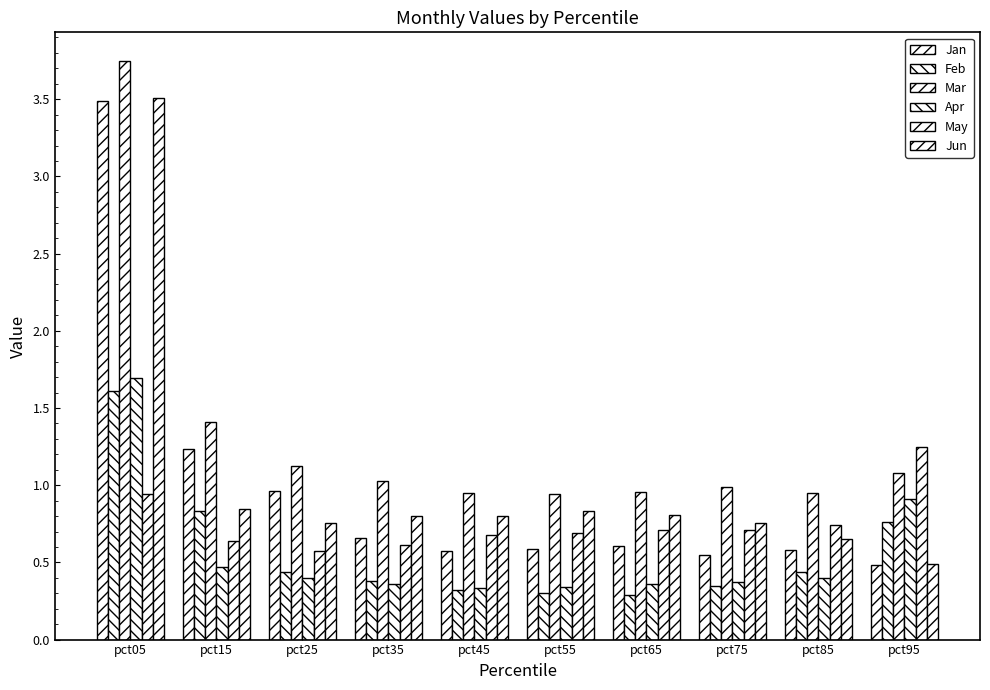

Is the value of Feb at pct95 greater than the value of Jan at pct35?

Yes